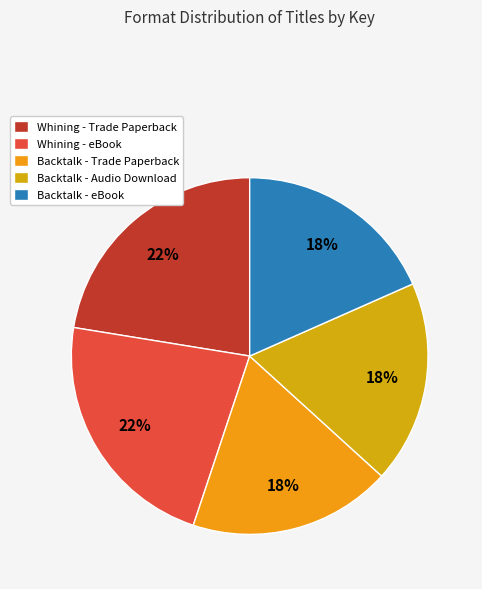

Which category has the biggest portion of the pie?

Whining (Trade Paperback)